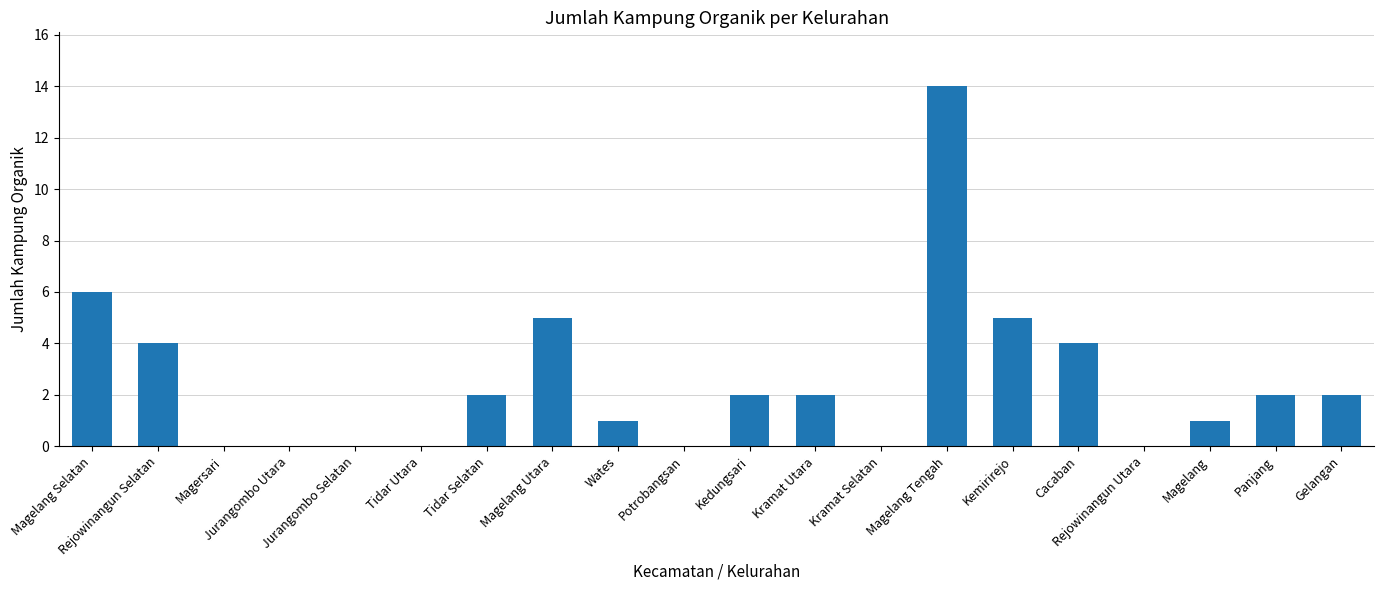

Reading left to right, list all the values displayed in this chart.

6	4	0	0	0	0	2	5	1	0	2	2	0	14	5	4	0	1	2	2